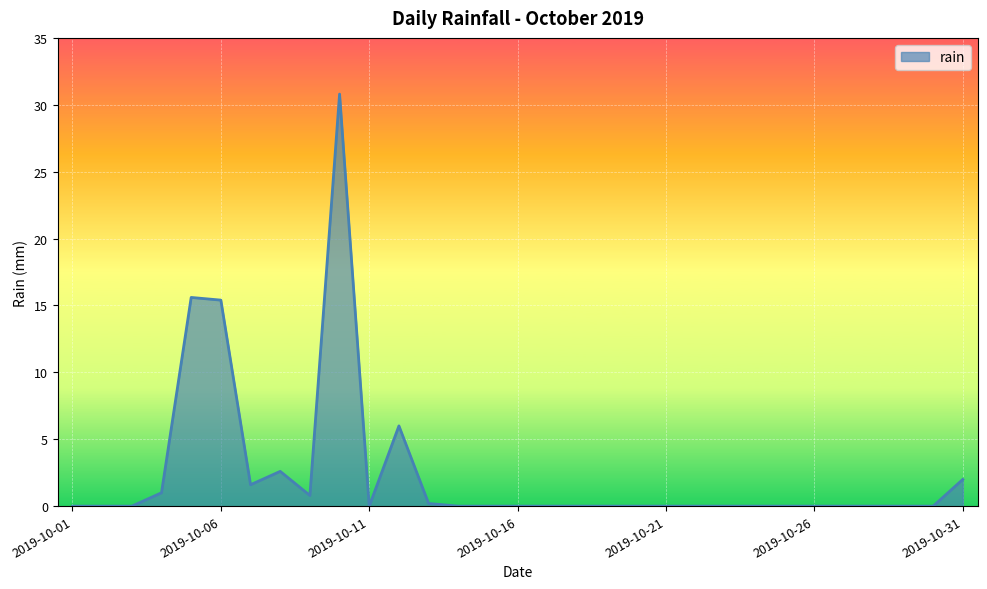

What is the maximum value shown in the chart?

30.8